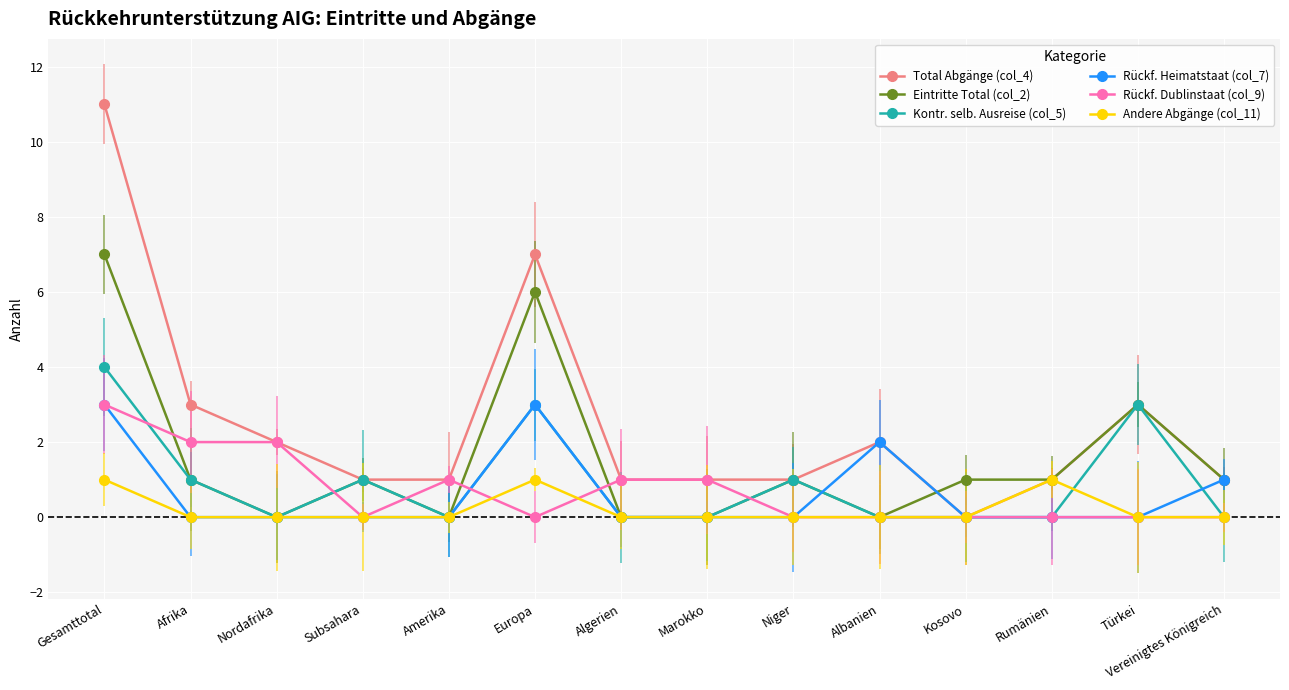

Is the value of Rückf. Dublinstaat (col_9) at Vereinigtes Königreich greater than the value of Total Abgänge (col_4) at Nordafrika?

No